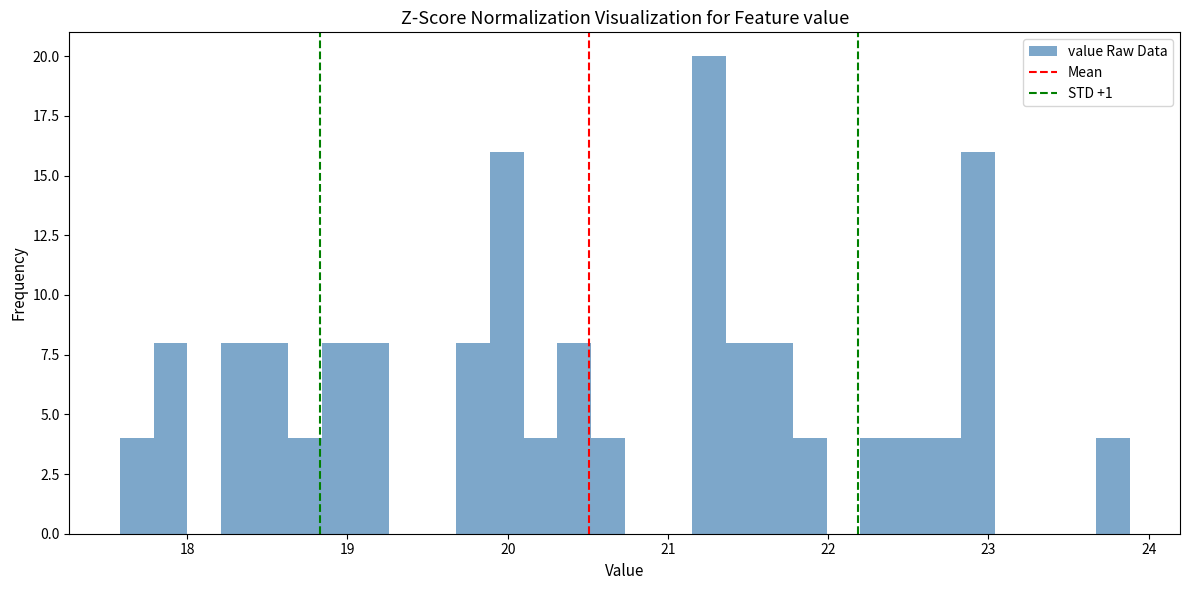

Read against the x-axis, roughly where is the centre of the tallest bar?

21.3